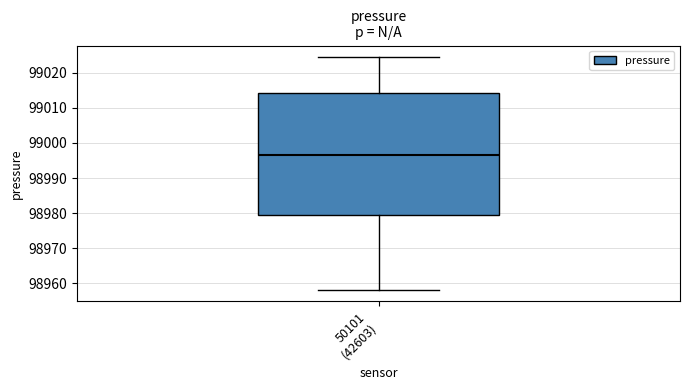

Where does the median line of the box for 50101 (42603) sit on the y-axis? The values are not printed on the chart, so give them approximately, as read against the axis.

98996